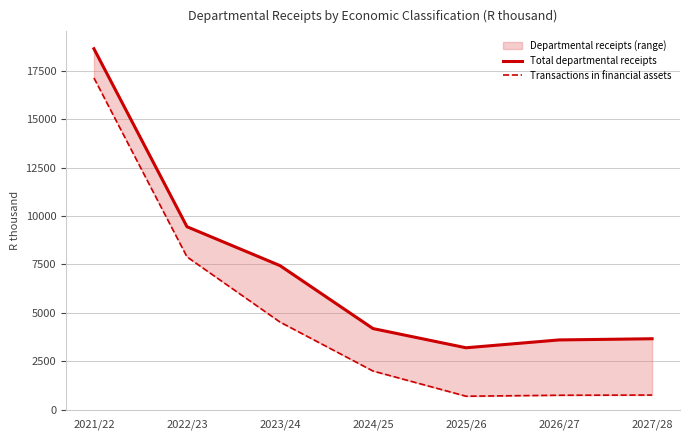

Does the chart have visible grid lines?

Yes